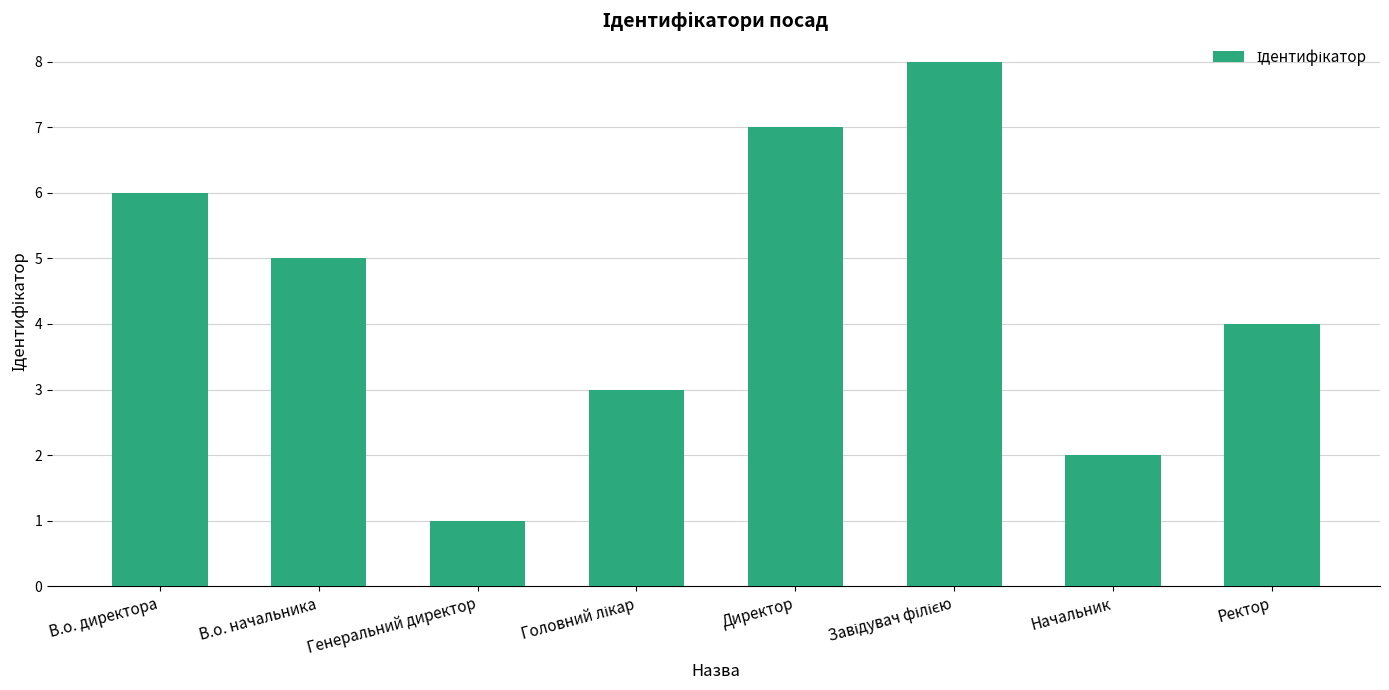

What is the difference between the maximum and minimum values?

7